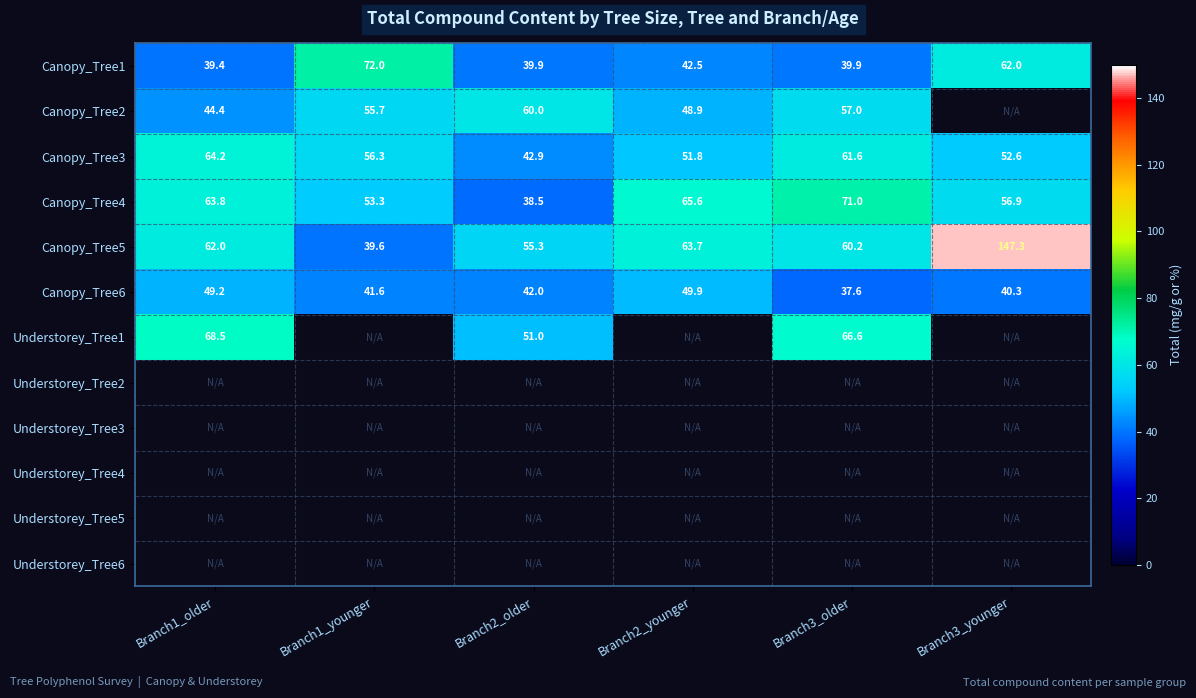

The value of Canopy_Tree1 at Branch3_older is 39.9. True or false?

True